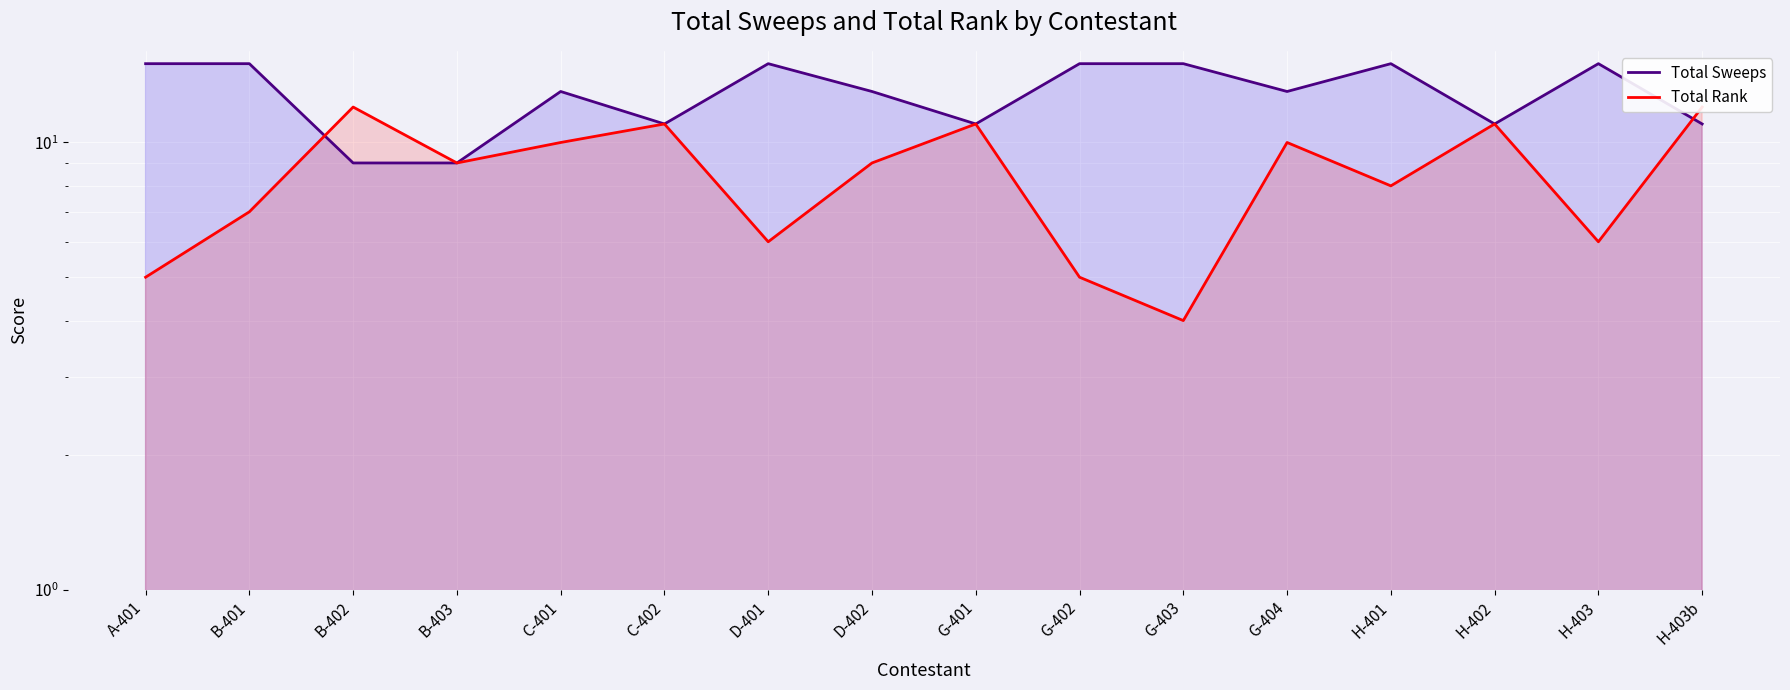

What is the label of the 12th point from the right?

C-401